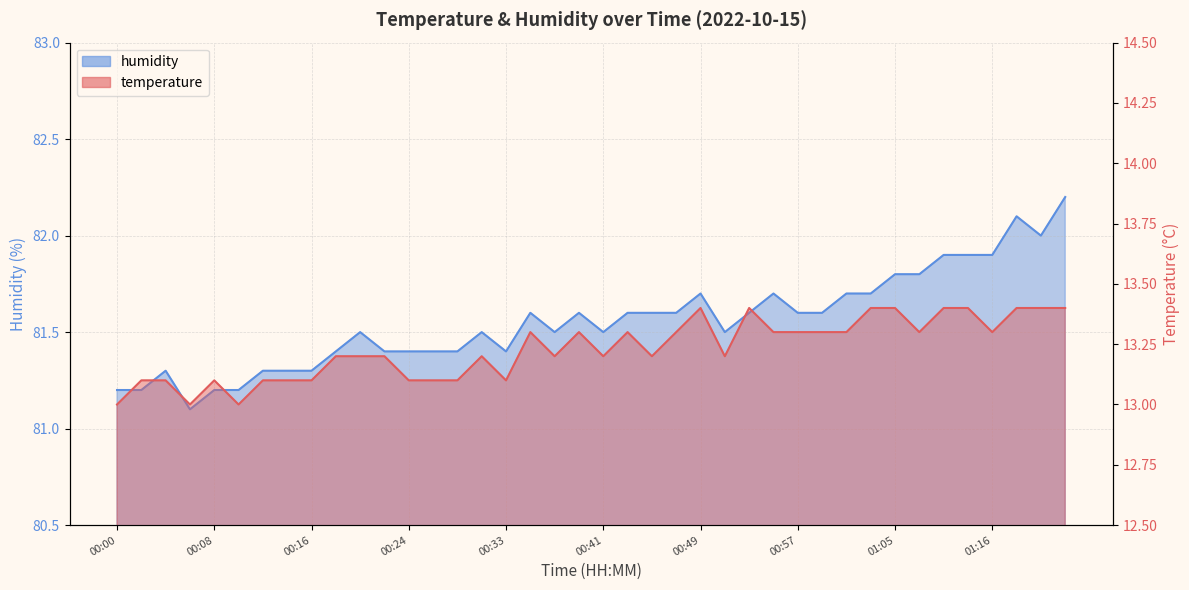

What is the difference between the highest and lowest values at 00:22?

68.2